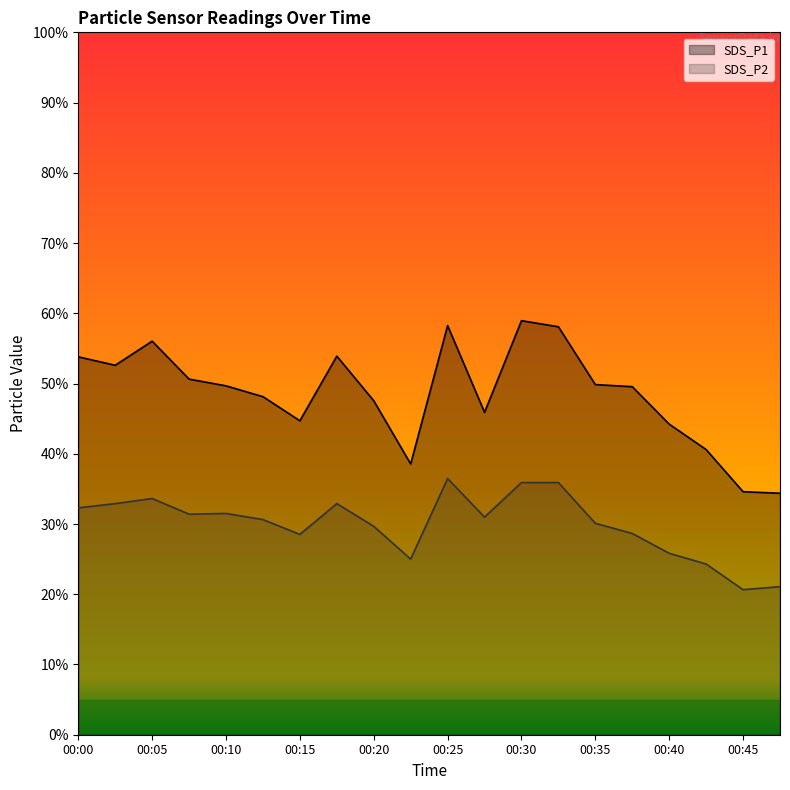

How many lines are shown in the chart?

2